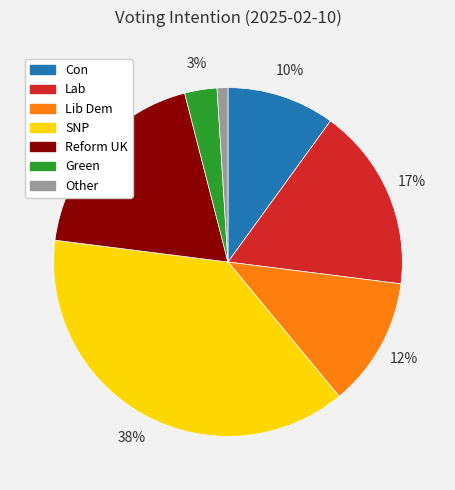

Is it true that SNP is 30% of the pie?

False